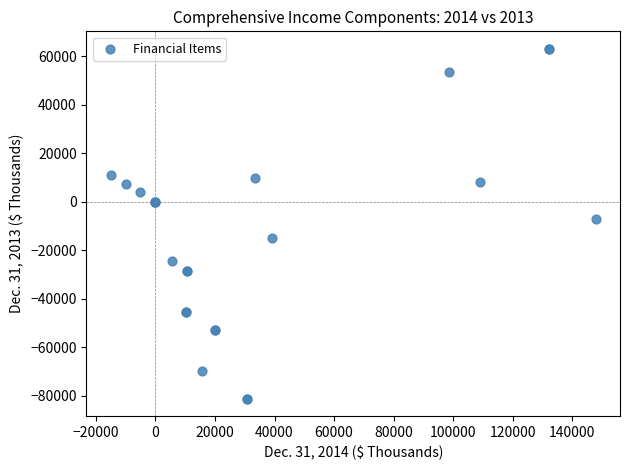

What Y value in the scatter plot is closest to -9092?

-7011